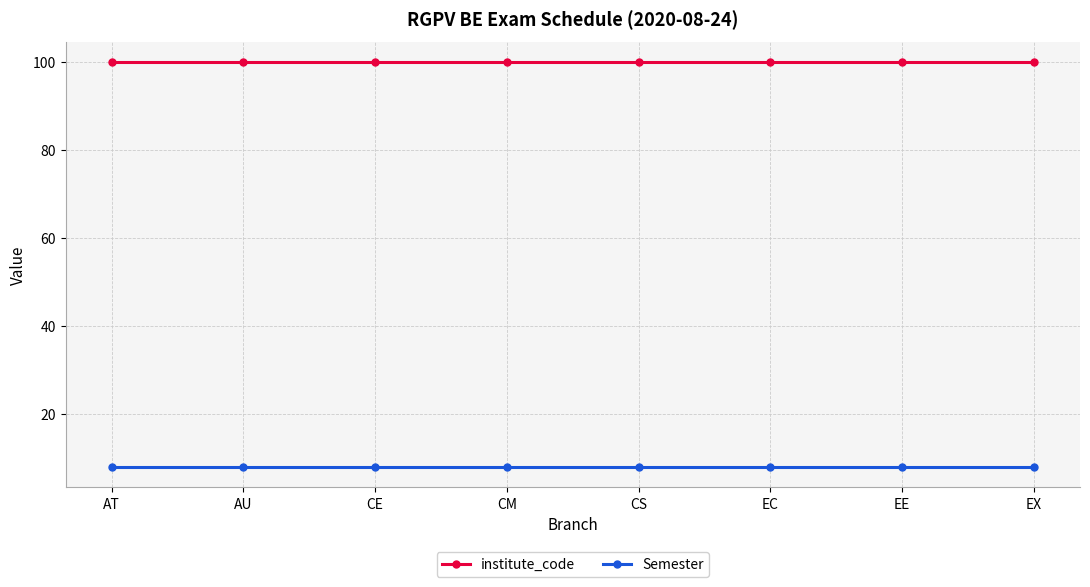

What is the label of the 6th point from the left?

EC